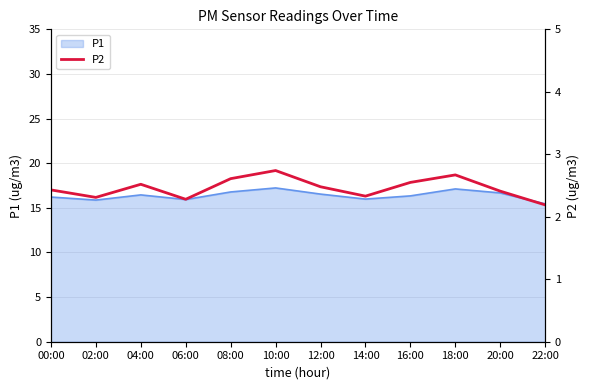

What is the ratio of the value at 22:00 to the value at 06:00?

1.0